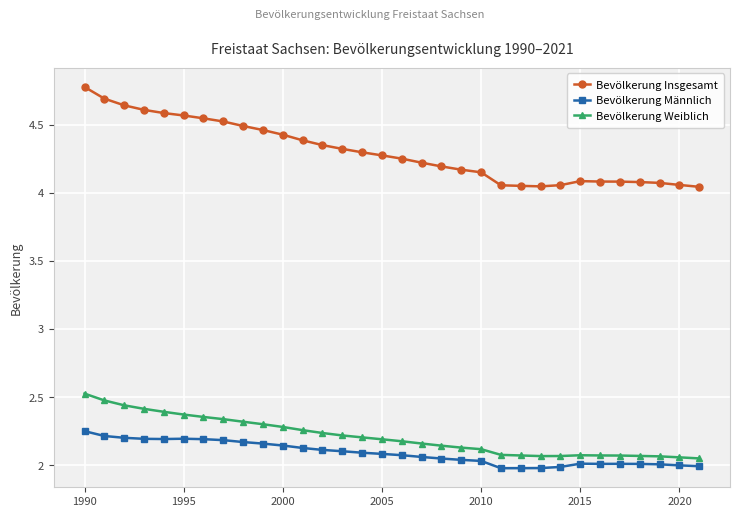

Is this an area chart (filled region under the line)?

No